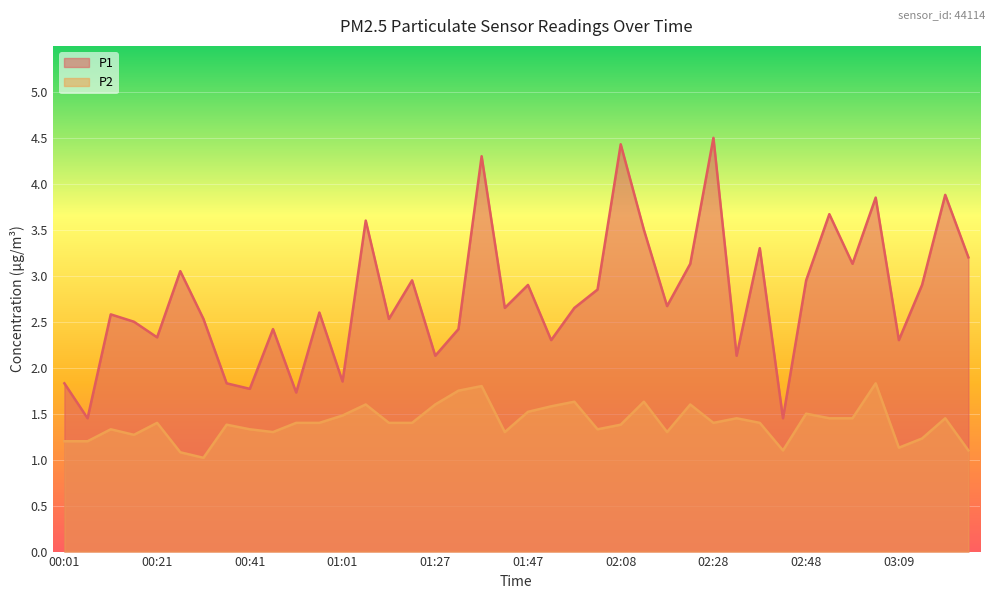

What is the difference between the maximum and second lowest values in the P2 series?

0.8